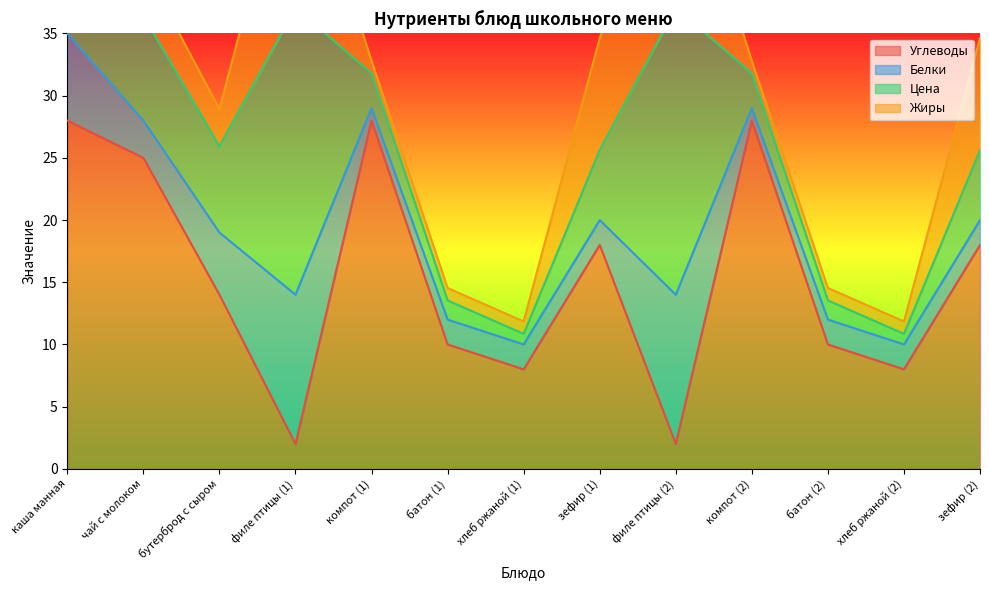

Reading right to left, list all the values displayed in this chart.

Углеводы: зефир (2)=18.0	хлеб ржаной (2)=8.0	батон (2)=10.0	компот (2)=28.0	филе птицы (2)=2.0	зефир (1)=18.0	хлеб ржаной (1)=8.0	батон (1)=10.0	компот (1)=28.0	филе птицы (1)=2.0	бутерброд с сыром=14.0	чай с молоком=25.0	каша манная=28.0
Белки: зефир (2)=2.0	хлеб ржаной (2)=2.0	батон (2)=2.0	компот (2)=1.0	филе птицы (2)=12.0	зефир (1)=2.0	хлеб ржаной (1)=2.0	батон (1)=2.0	компот (1)=1.0	филе птицы (1)=12.0	бутерброд с сыром=5.0	чай с молоком=3.0	каша манная=7.0
Цена: зефир (2)=5.6	хлеб ржаной (2)=0.8	батон (2)=1.5	компот (2)=2.8	филе птицы (2)=23.1	зефир (1)=5.6	хлеб ржаной (1)=0.8	батон (1)=1.5	компот (1)=2.8	филе птицы (1)=23.1	бутерброд с сыром=6.9	чай с молоком=8.4	каша манная=8.6
Жиры: зефир (2)=9.0	хлеб ржаной (2)=1.0	батон (2)=1.0	компот (2)=1.0	филе птицы (2)=15.0	зефир (1)=9.0	хлеб ржаной (1)=1.0	батон (1)=1.0	компот (1)=1.0	филе птицы (1)=15.0	бутерброд с сыром=3.0	чай с молоком=4.0	каша манная=7.0